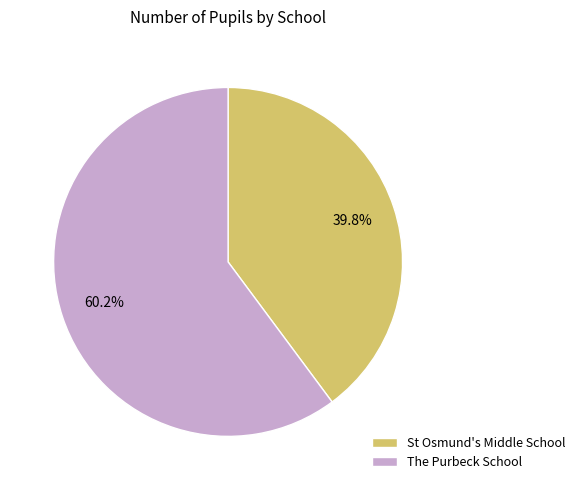

Is there any slice that represents more than half of the pie?

Yes